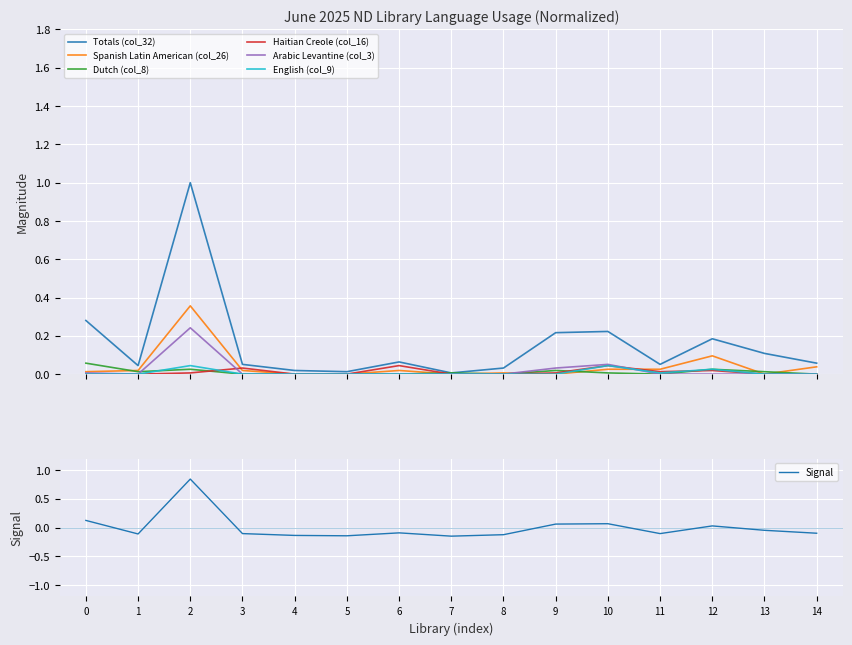

Count the number of categories in the chart.

15